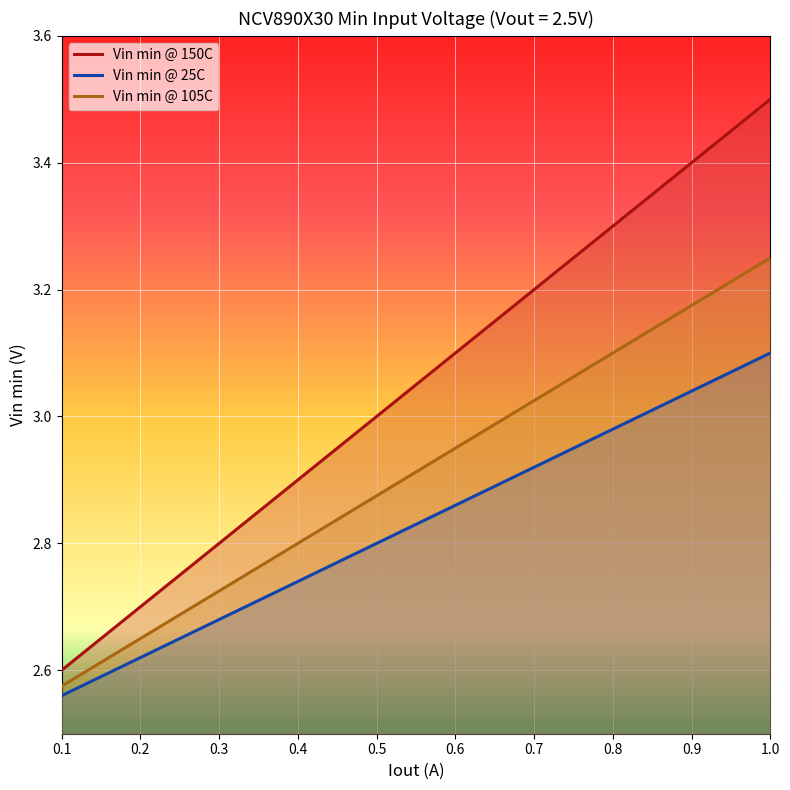

What is the highest value of the Vin min @ 105C series?

3.2